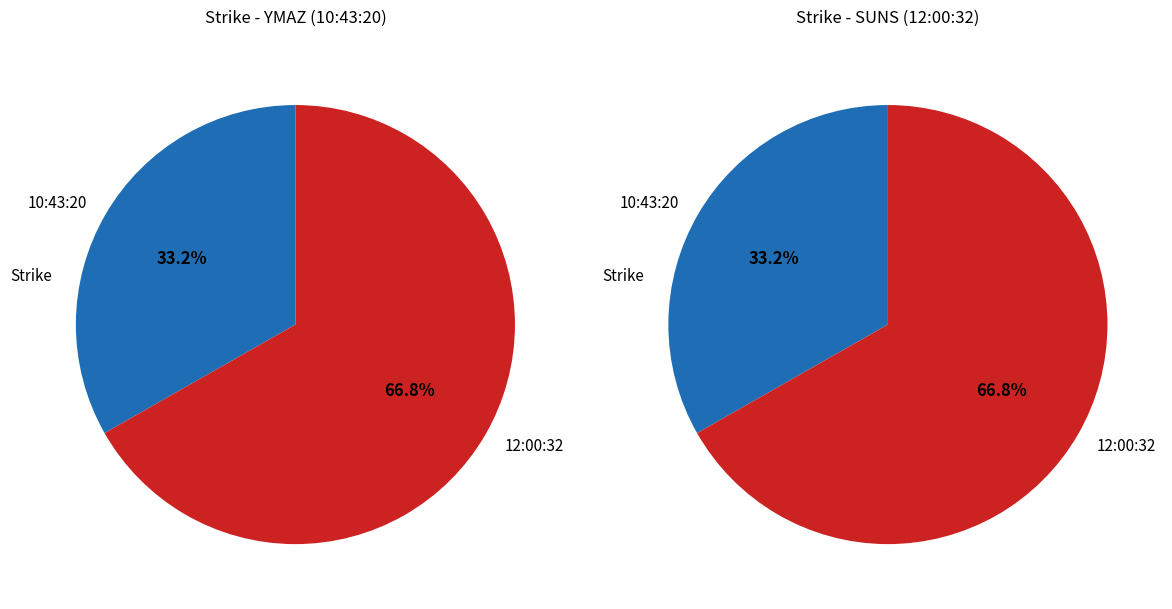

Which slice represents more than half of the pie?

12:00:32